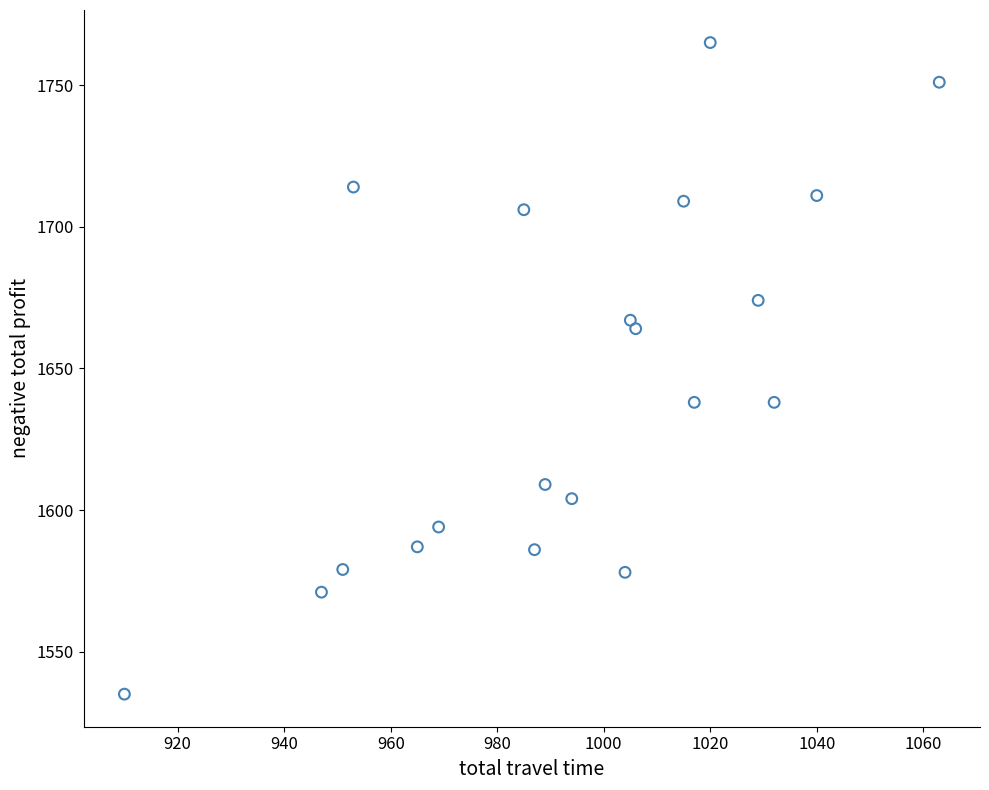

What is the range of Y values (max minus min)?

230